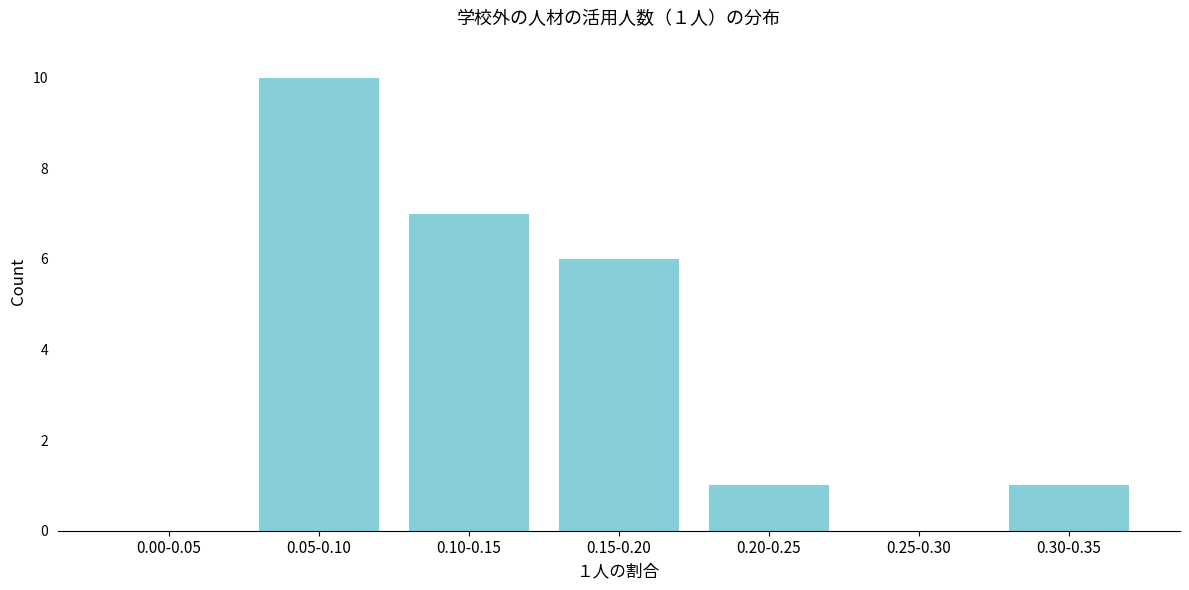

Reading right to left, list all the values displayed in this chart.

0.30-0.35=1	0.25-0.30=0	0.20-0.25=1	0.15-0.20=6	0.10-0.15=7	0.05-0.10=10	0.00-0.05=0